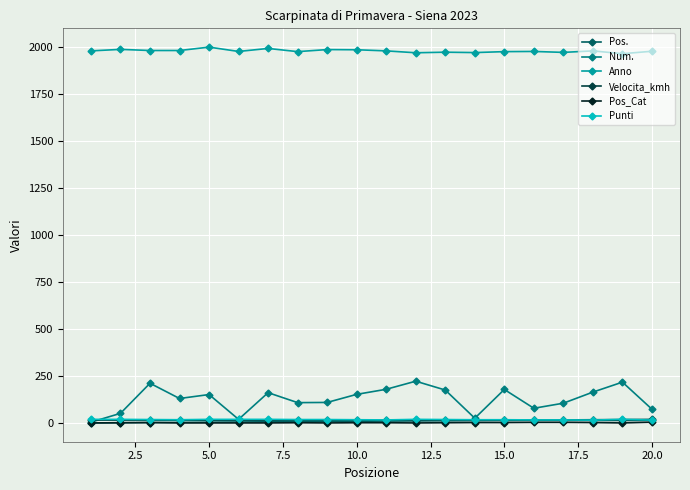

What is the value of the Num. point at the 7th from the left?

162.0